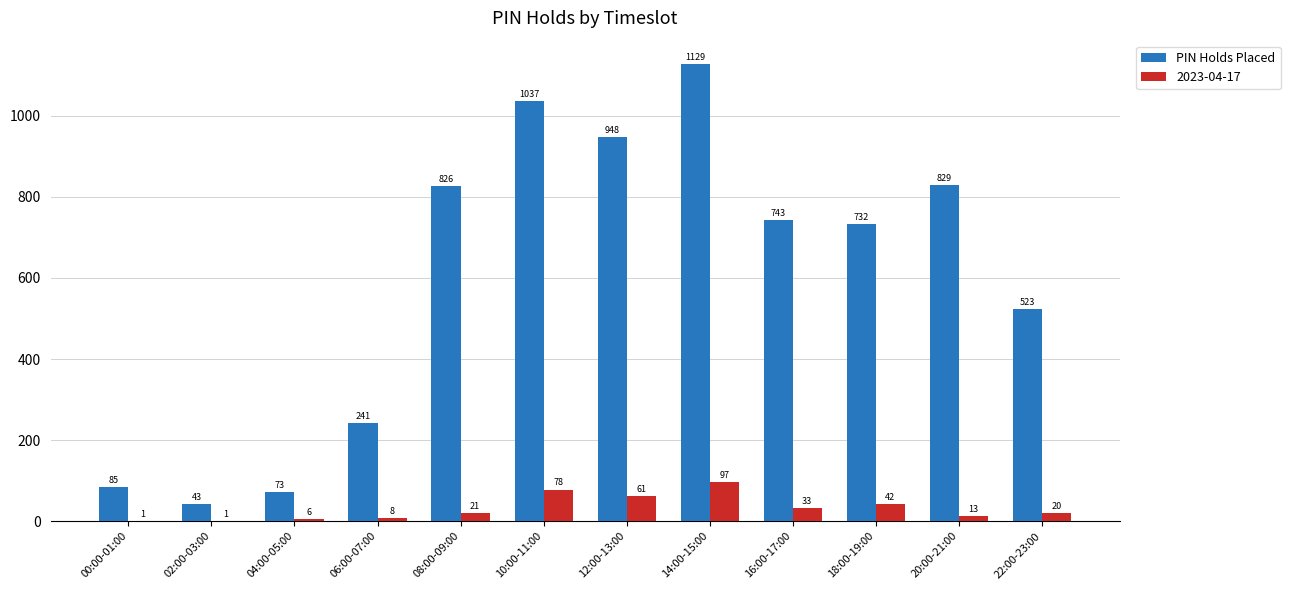

What is the sum of the 2023-04-17 values at 04:00-05:00 and 20:00-21:00?

19